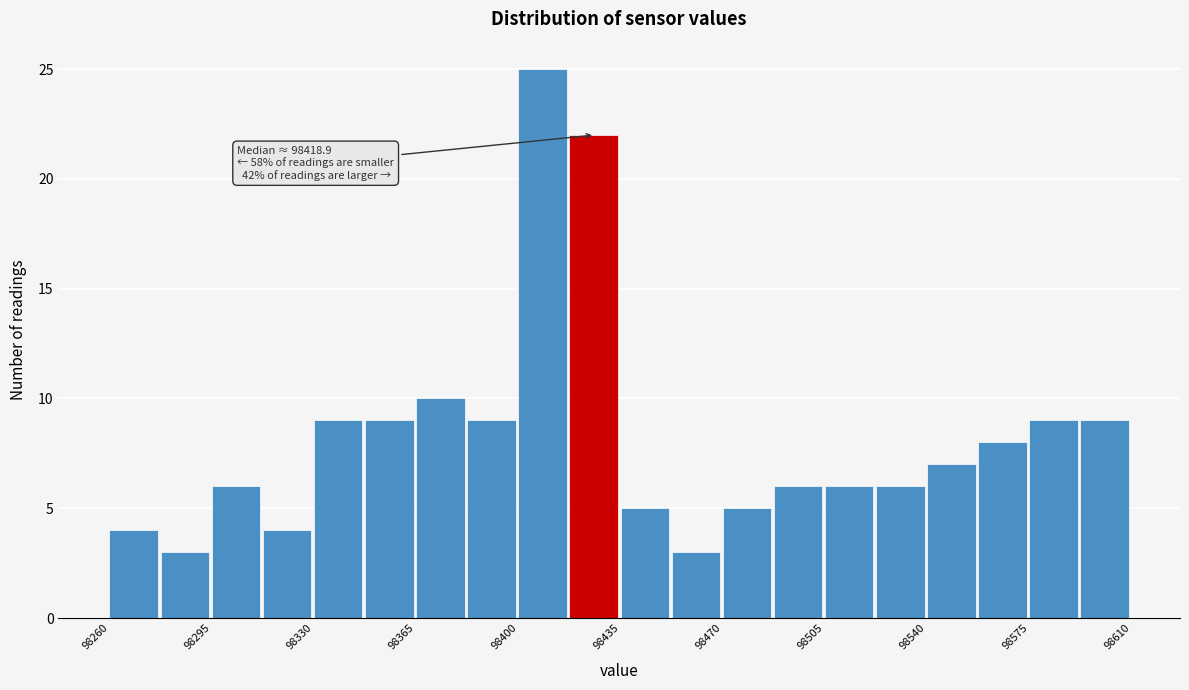

Around what value on the x-axis is the tallest bar? Give the approximate position of its centre, as read against the axis.

98410